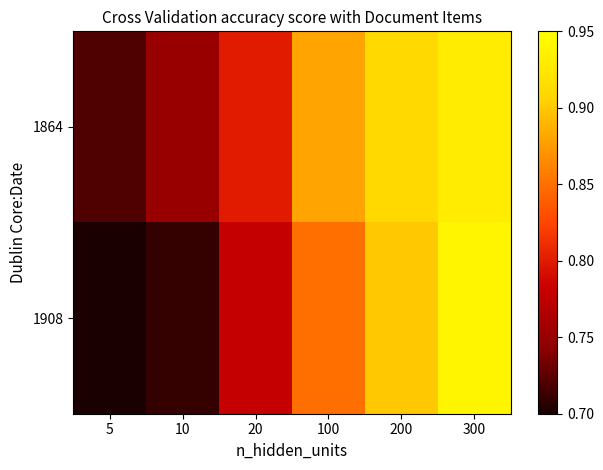

Which has a higher value, 100 or 20?

100